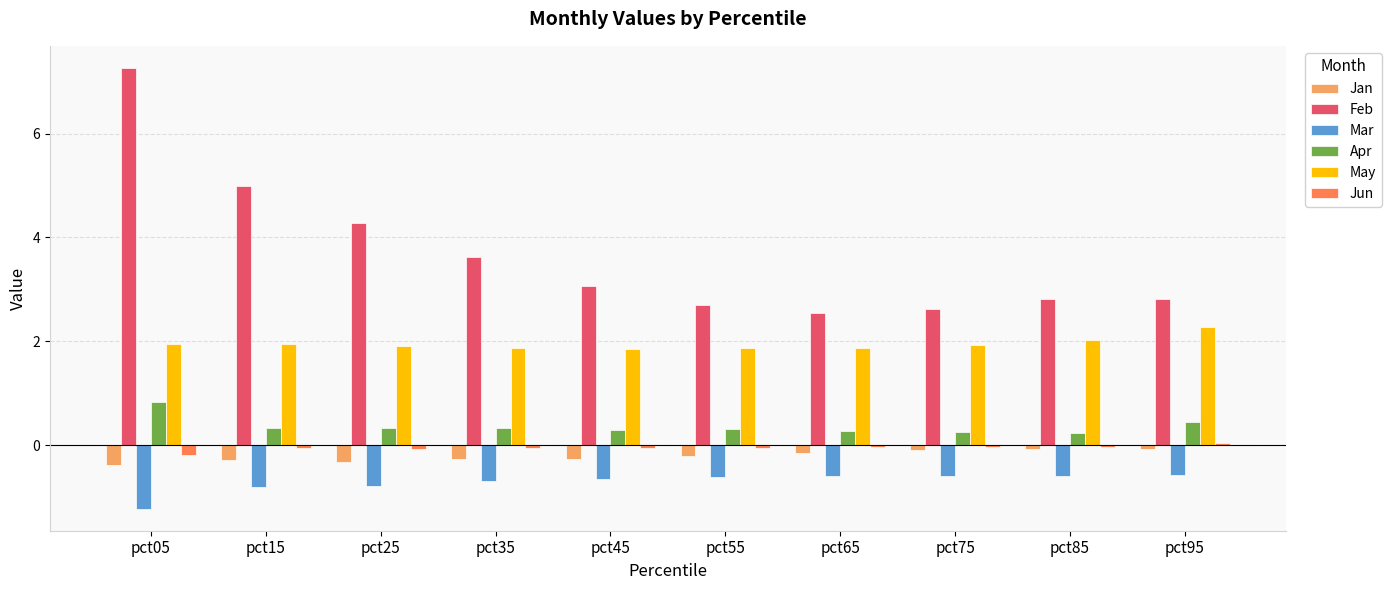

Which label corresponds to the largest value in the chart?

pct05